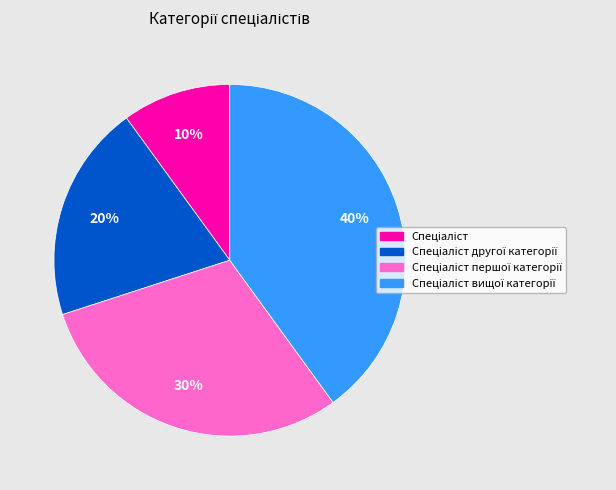

Is there any slice that represents more than half of the pie?

No